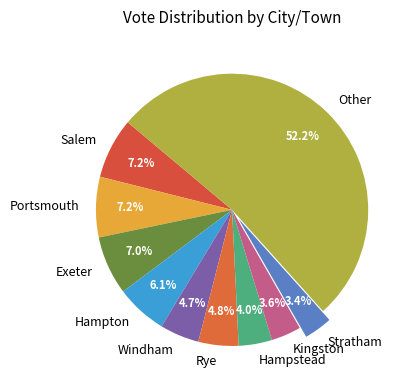

What percentage is the Stratham slice, to the nearest percent?

3%